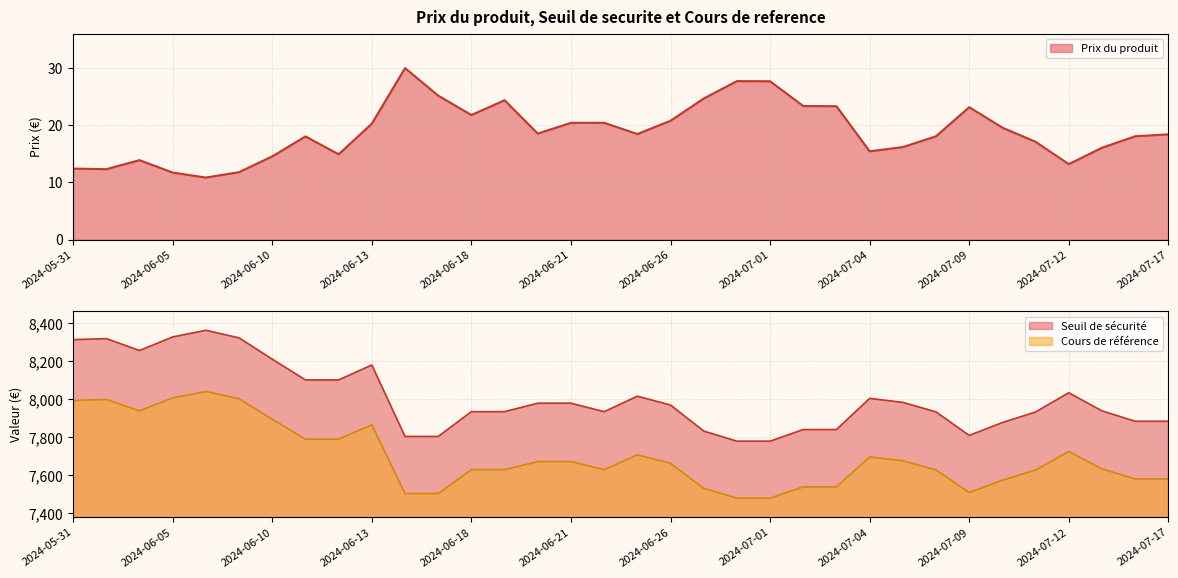

What value does the Prix du produit series have at 2024-07-03?

23.4